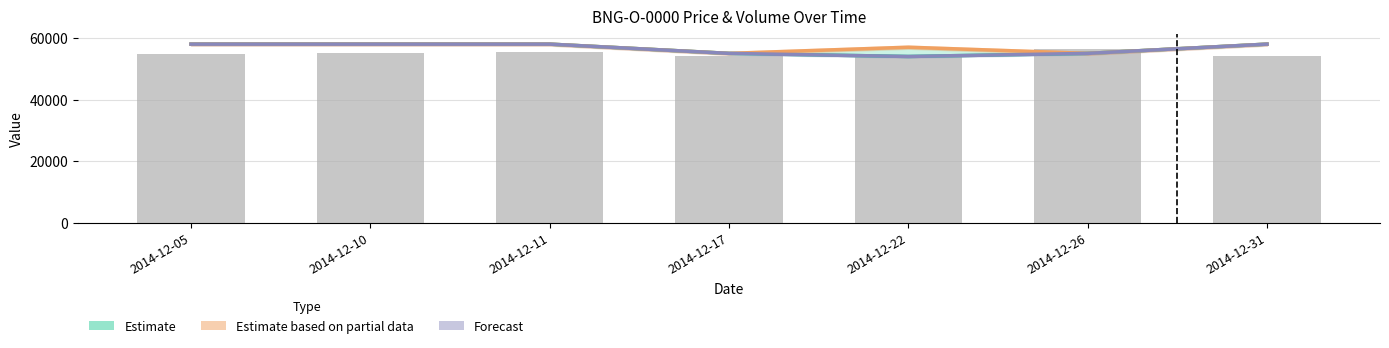

At how many categories does at least one series exceed 54951?

7